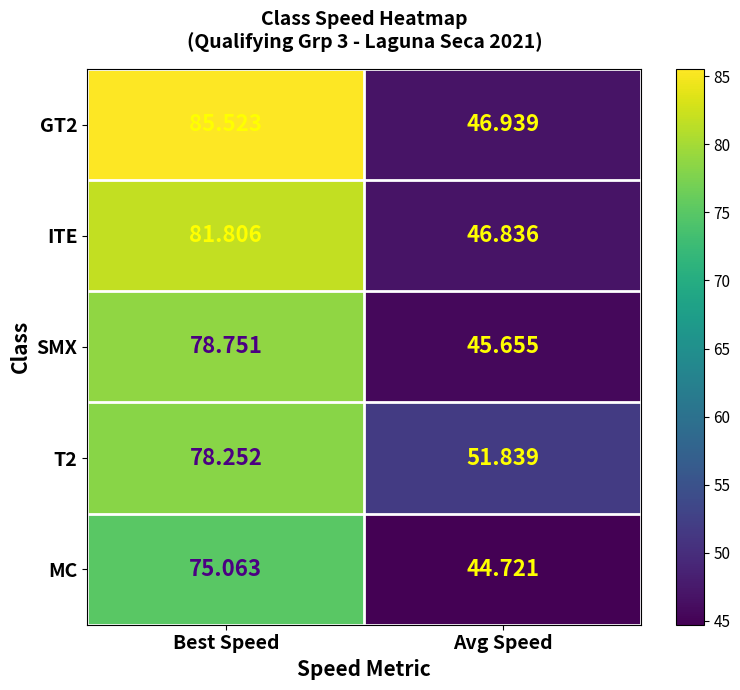

Is the value of T2 at Avg Speed greater than the value of MC at Best Speed?

No